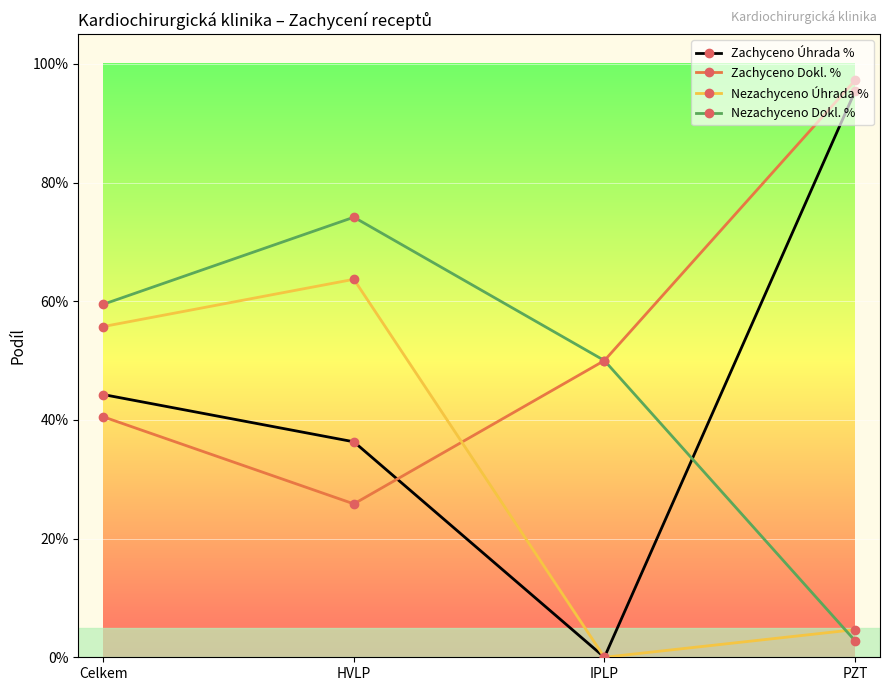

What are all the series names shown in the legend?

Zachyceno Úhrada %, Zachyceno Dokl. %, Nezachyceno Úhrada %, Nezachyceno Dokl. %